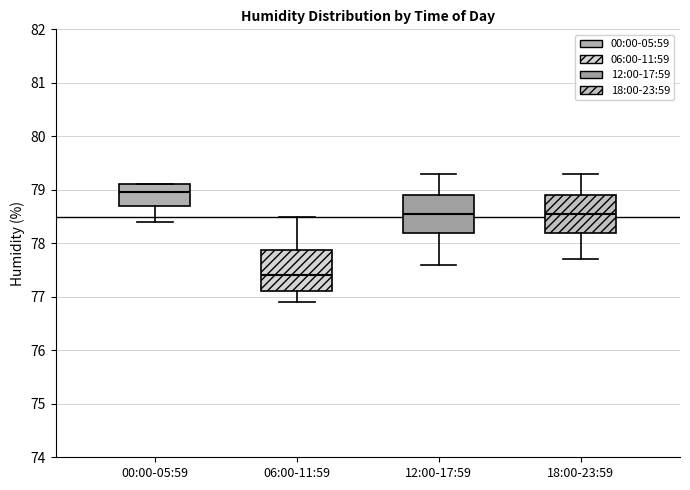

Reading left to right, transcribe this box plot: for each box, give where its median line is, the range the box spans, and where its two whiskers end, as read against the y-axis. The values are not printed on the chart, so give them approximately, as read against the axis.

00:00-05:59: median 79.0, box 78.7 to 79.1, whiskers 78.4 to 79.1
06:00-11:59: median 77.4, box 77.1 to 77.9, whiskers 76.9 to 78.5
12:00-17:59: median 78.6, box 78.2 to 78.9, whiskers 77.6 to 79.3
18:00-23:59: median 78.6, box 78.2 to 78.9, whiskers 77.7 to 79.3